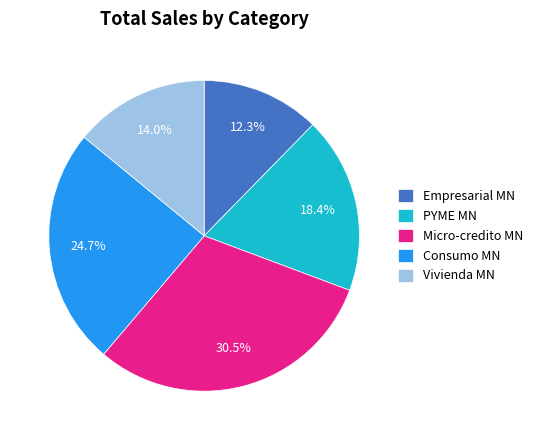

Which category has the biggest portion of the pie?

Micro-credito MN